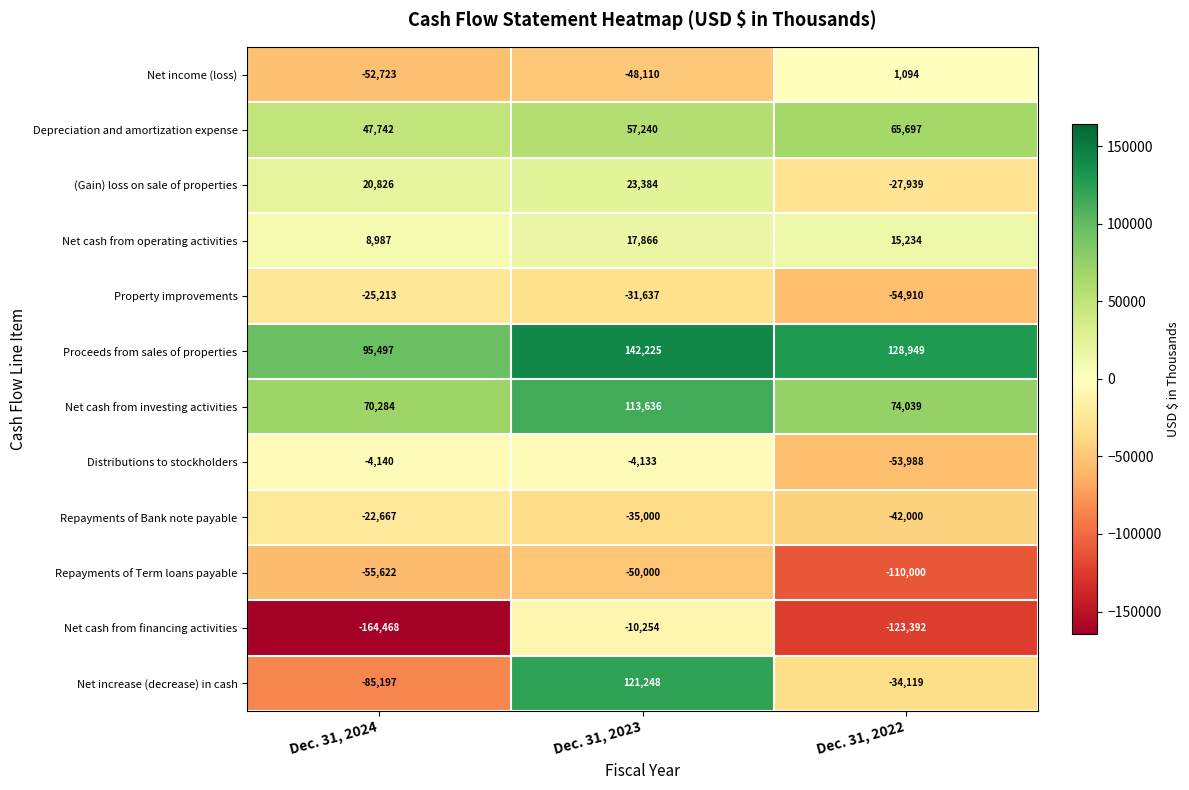

At which category is the sum across all series the highest?

Dec. 31, 2023